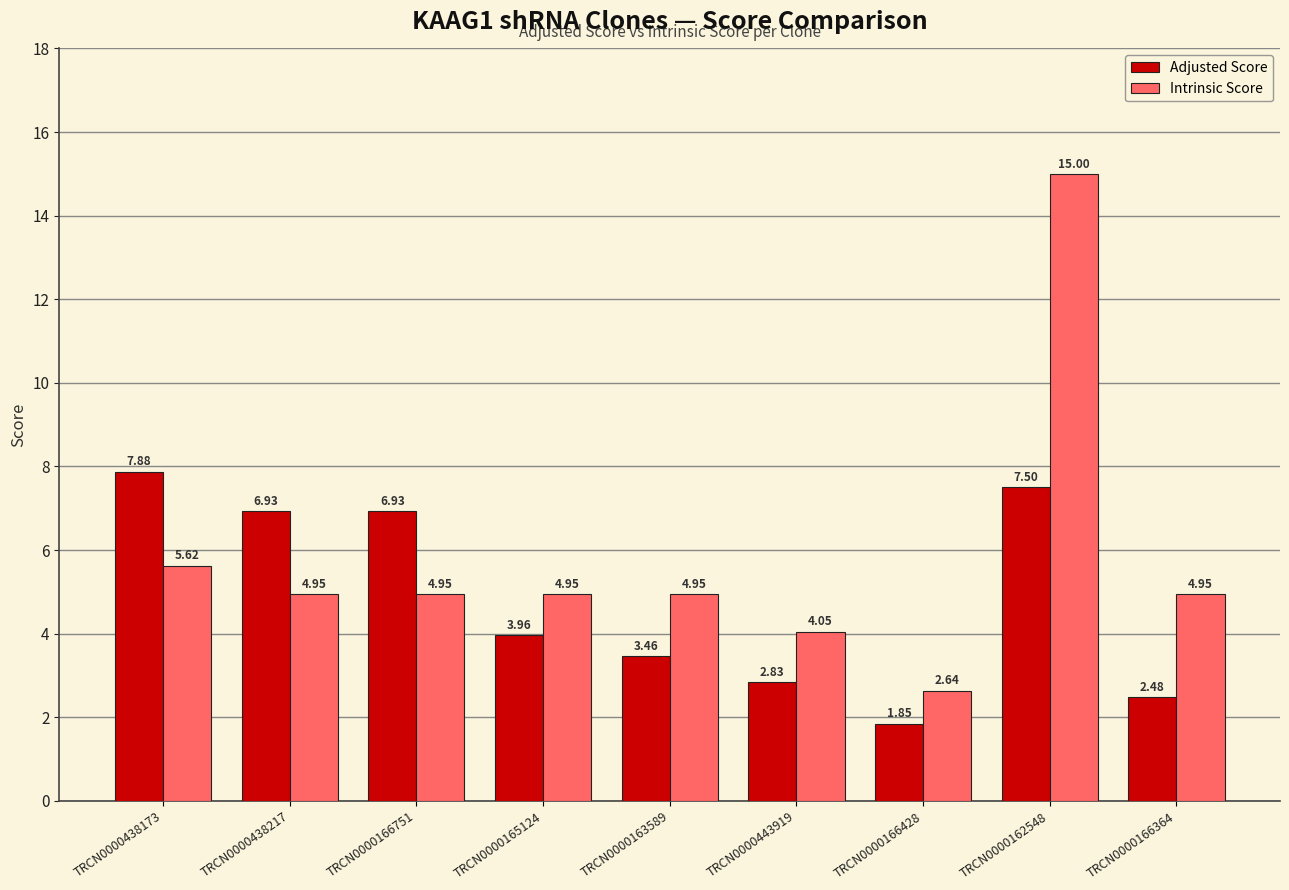

What is the average value of the Adjusted Score series?

4.9